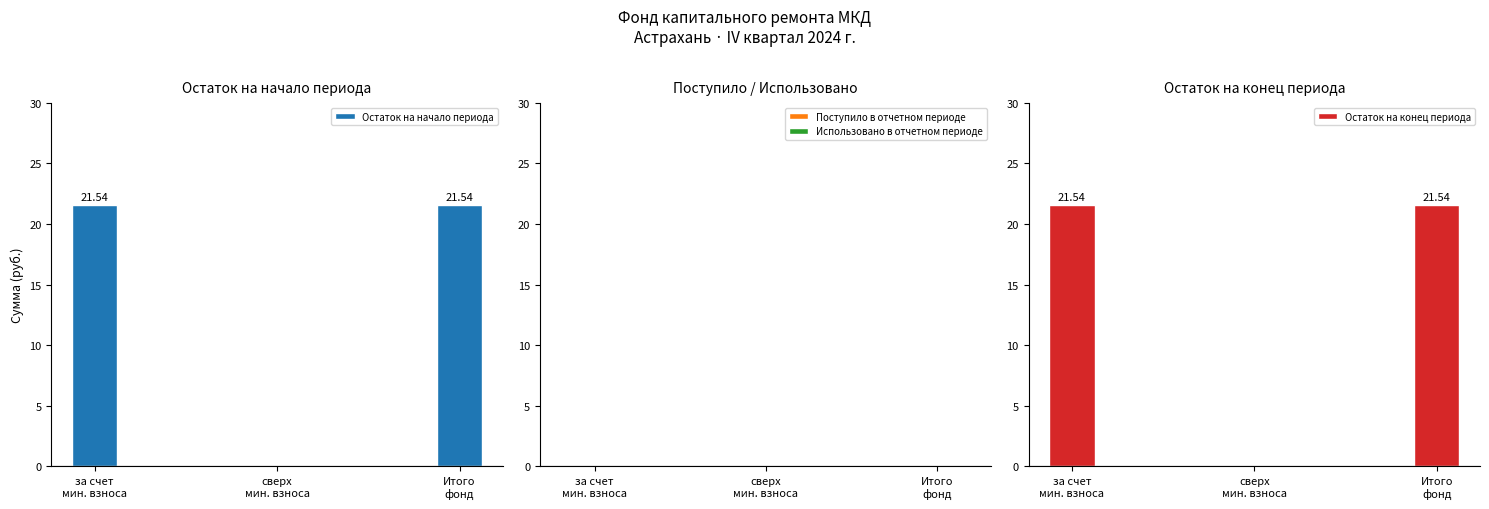

Reading left to right, extract all data points from this chart.

Остаток на начало периода: за счет
мин. взноса=21.5	сверх
мин. взноса=0.0	Итого
фонд=21.5
Поступило в отчетном периоде: за счет
мин. взноса=0.0	сверх
мин. взноса=0.0	Итого
фонд=0.0
Использовано в отчетном периоде: за счет
мин. взноса=0.0	сверх
мин. взноса=0.0	Итого
фонд=0.0
Остаток на конец периода: за счет
мин. взноса=21.5	сверх
мин. взноса=0.0	Итого
фонд=21.5